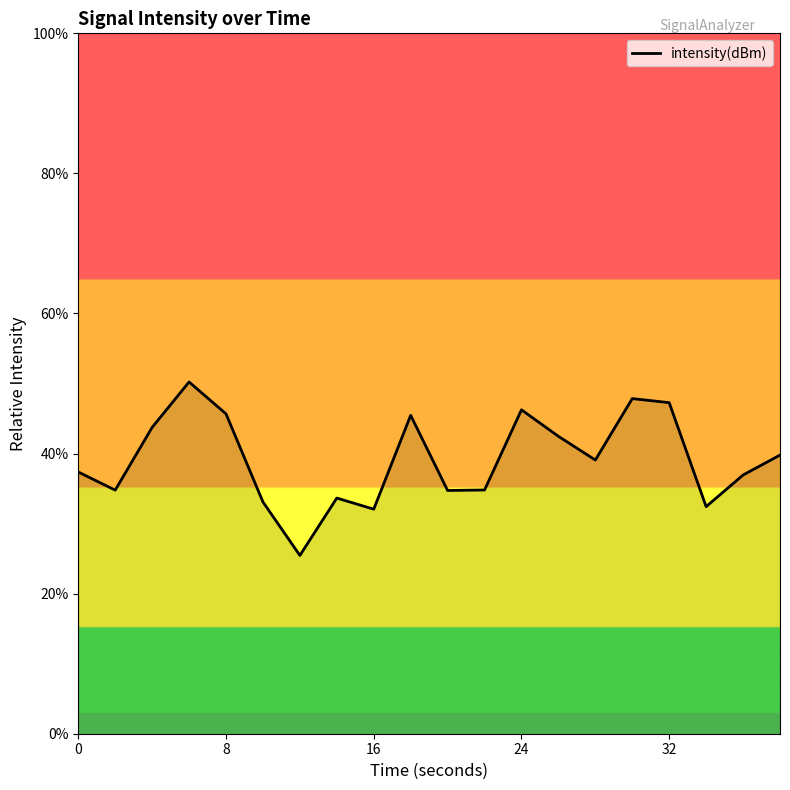

What is the smallest value displayed?

25.5